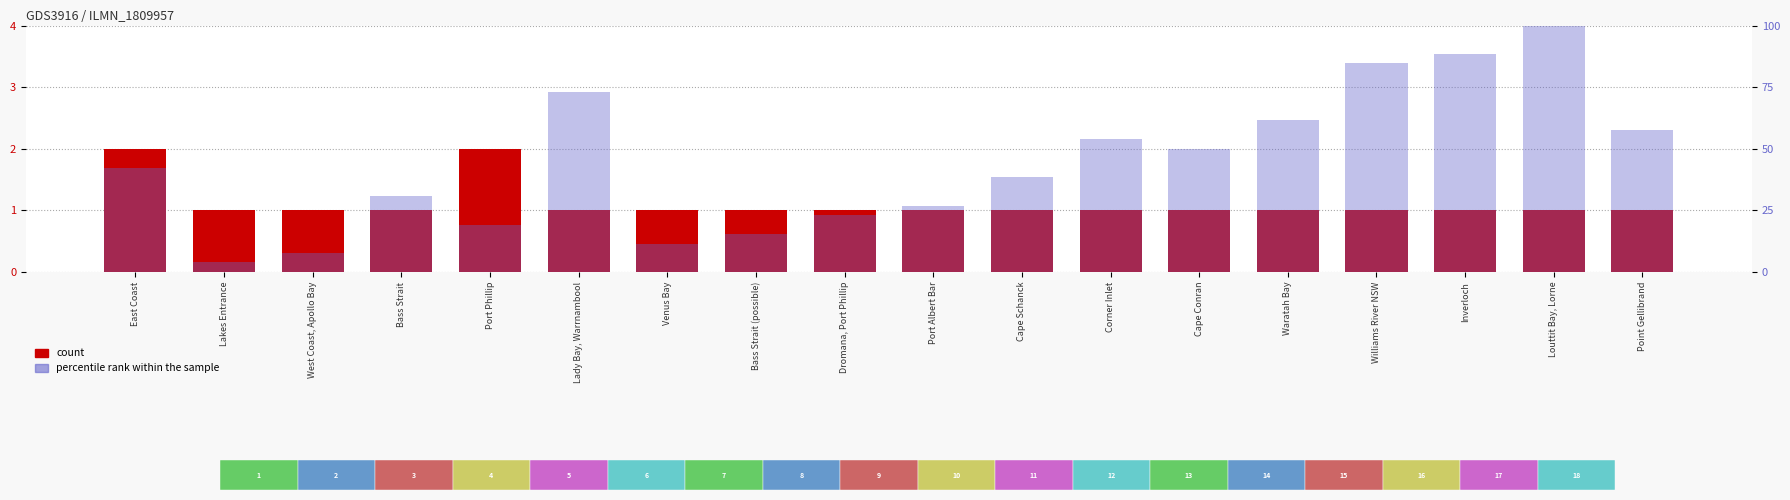

Is it true that count equals 1.0 at Dromana, Port Phillip?

True